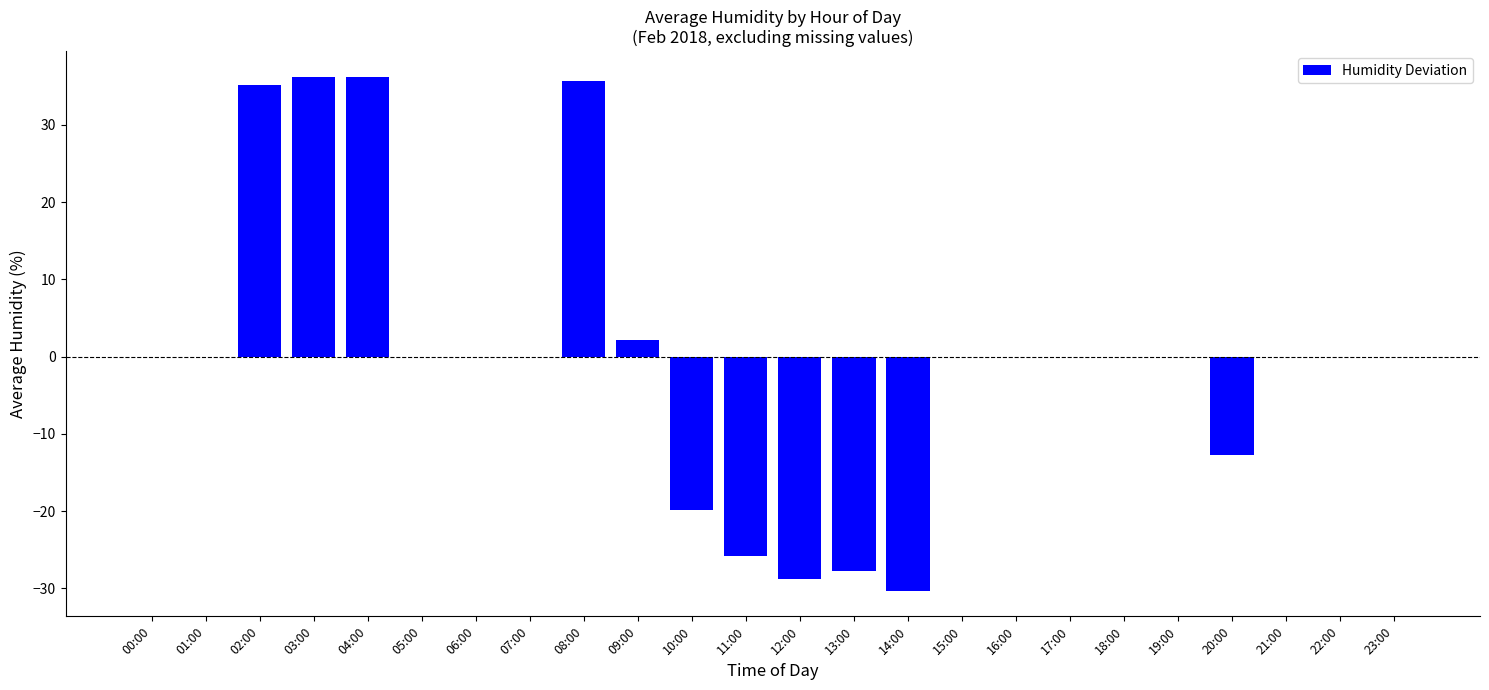

What is the difference between the values at 10:00 and 03:00?

56.0